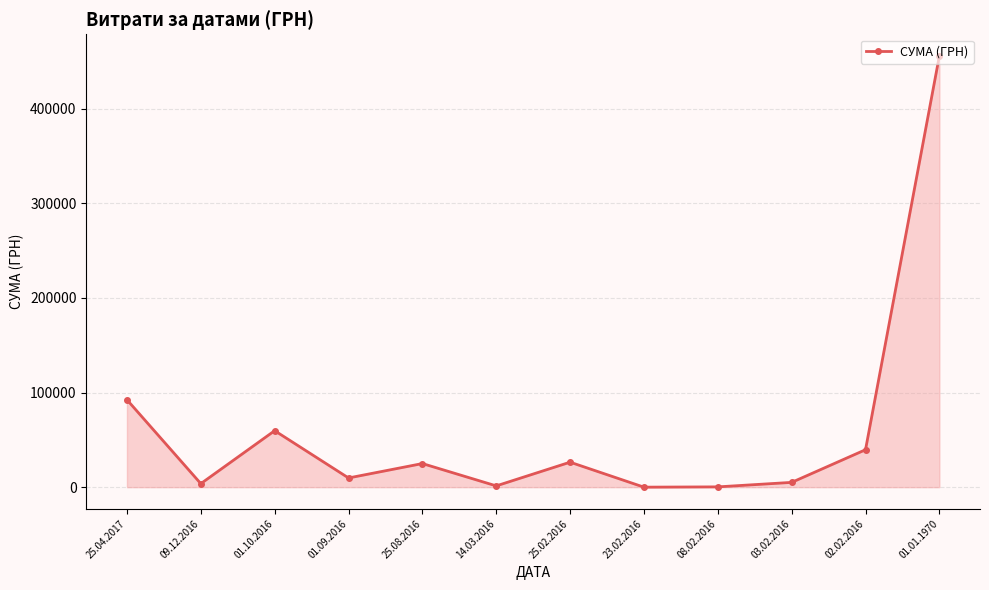

What is the difference between the maximum and minimum values?

455902.6